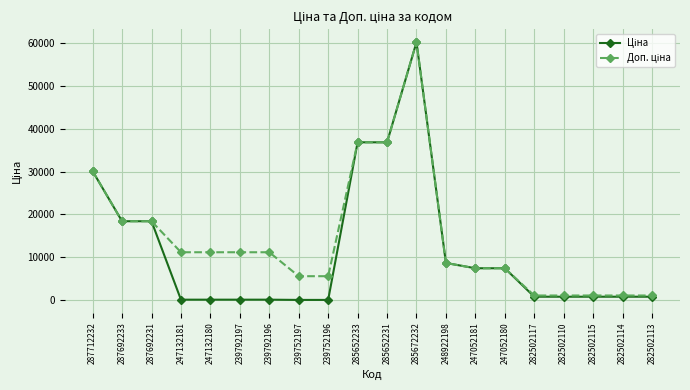

What is the maximum value shown in the chart?

60205.6